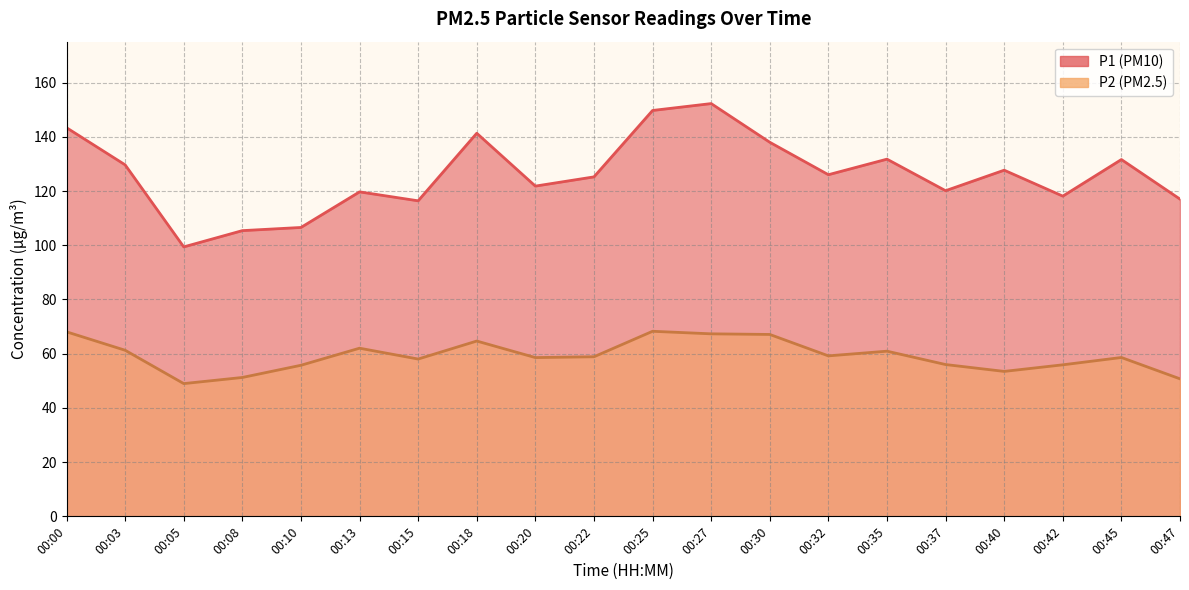

At which label does P1 reach its minimum?

00:05